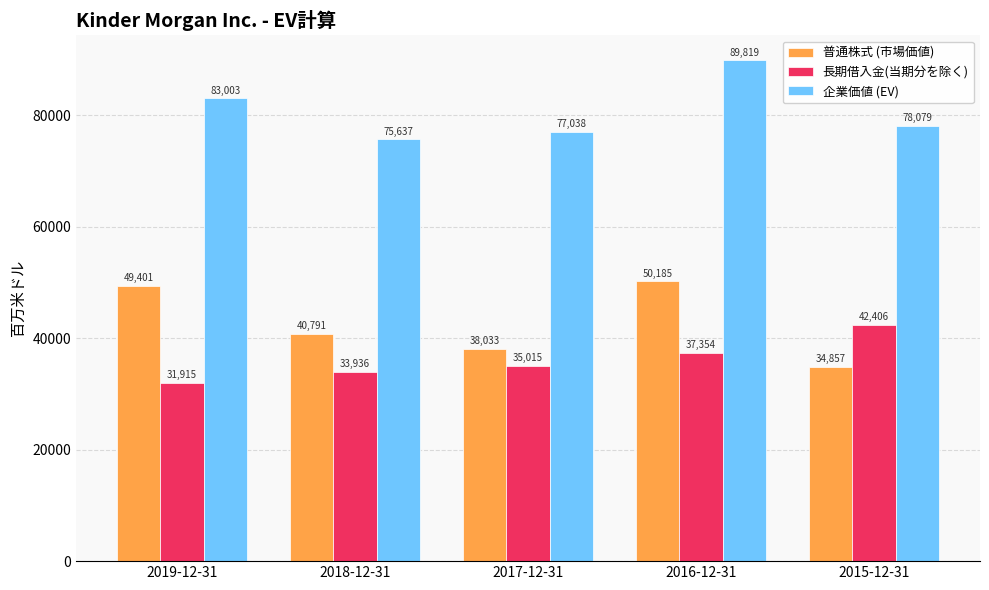

The value of 企業価値 (EV) at 2018-12-31 is 75637. True or false?

True